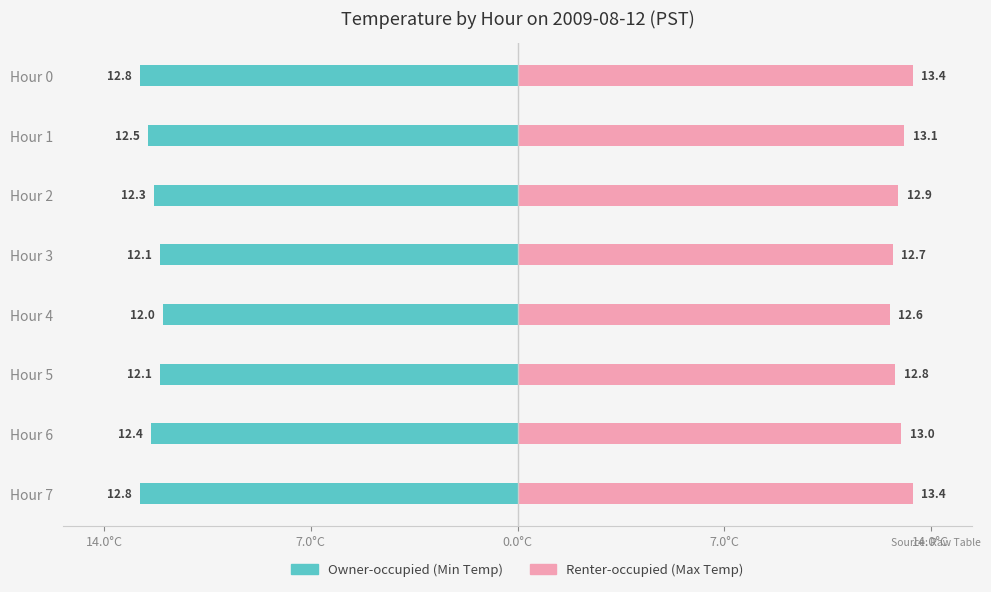

Is the value of Renter-occupied (Max Temp) at Hour 6 greater than the value of Owner-occupied (Min Temp) at Hour 4?

Yes